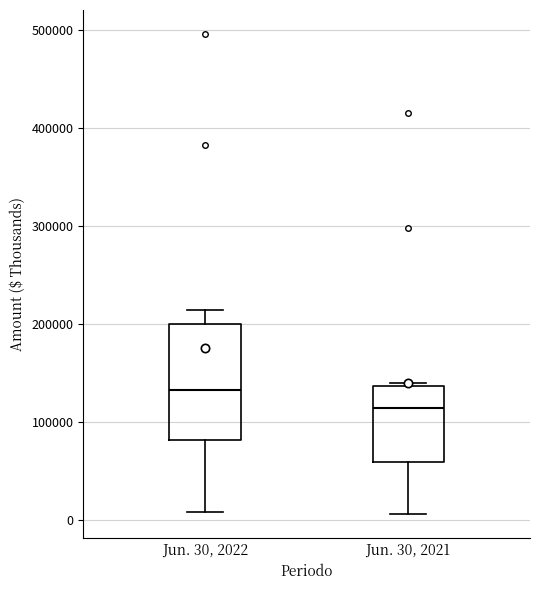

Reading left to right, read every box against the y-axis: the position of its median line, the range the box covers, and the ends of its whiskers. The values are not printed on the chart, so give them approximately, as read against the axis.

Jun. 30, 2022: median 130000, box 80000 to 200000, whiskers 10000 to 210000
Jun. 30, 2021: median 110000, box 60000 to 140000, whiskers 10000 to 140000